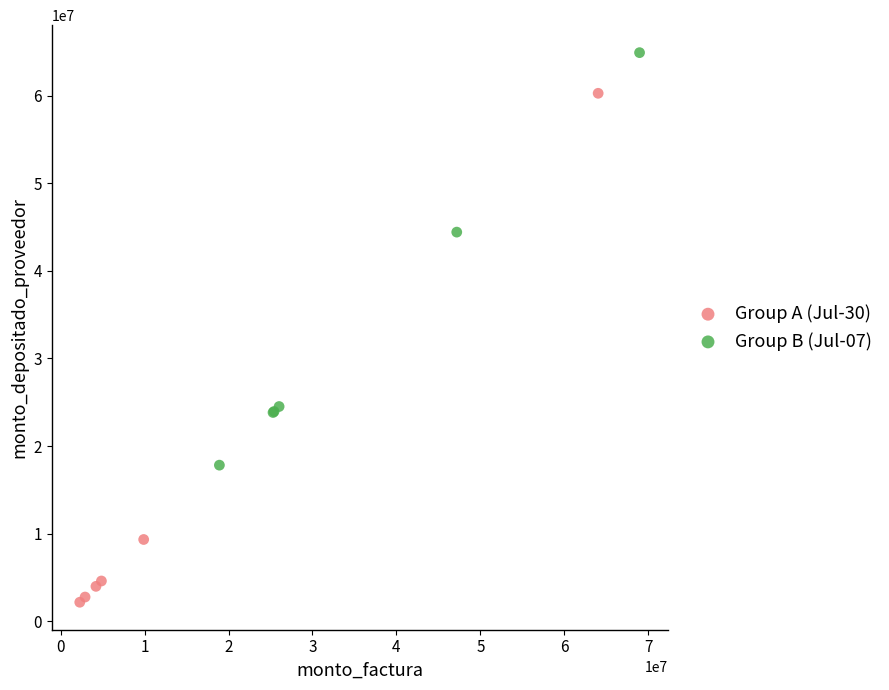

What are all the series names shown in the legend?

Group A (Jul-30), Group B (Jul-07)